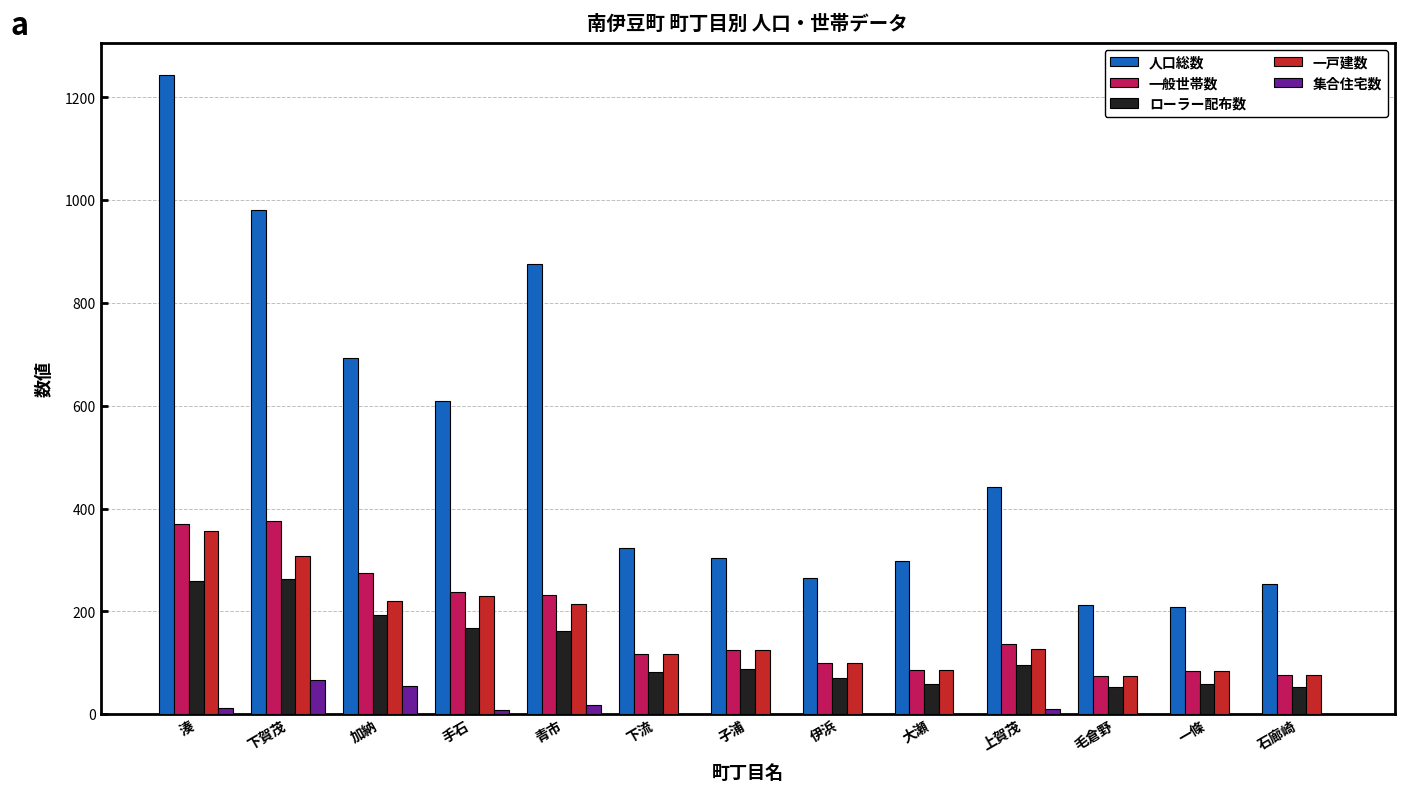

Which series changed the most between 加納 and 伊浜?

人口総数